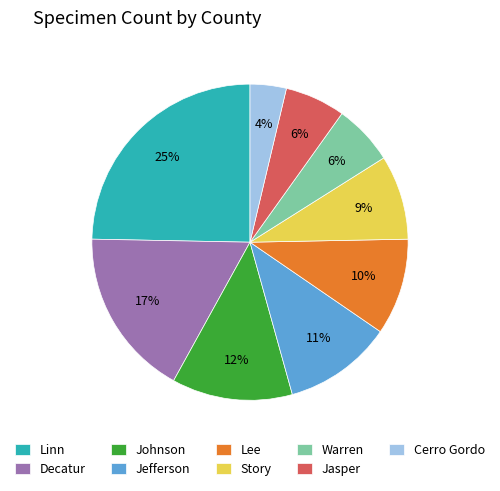

Is Jefferson the majority of the pie?

No